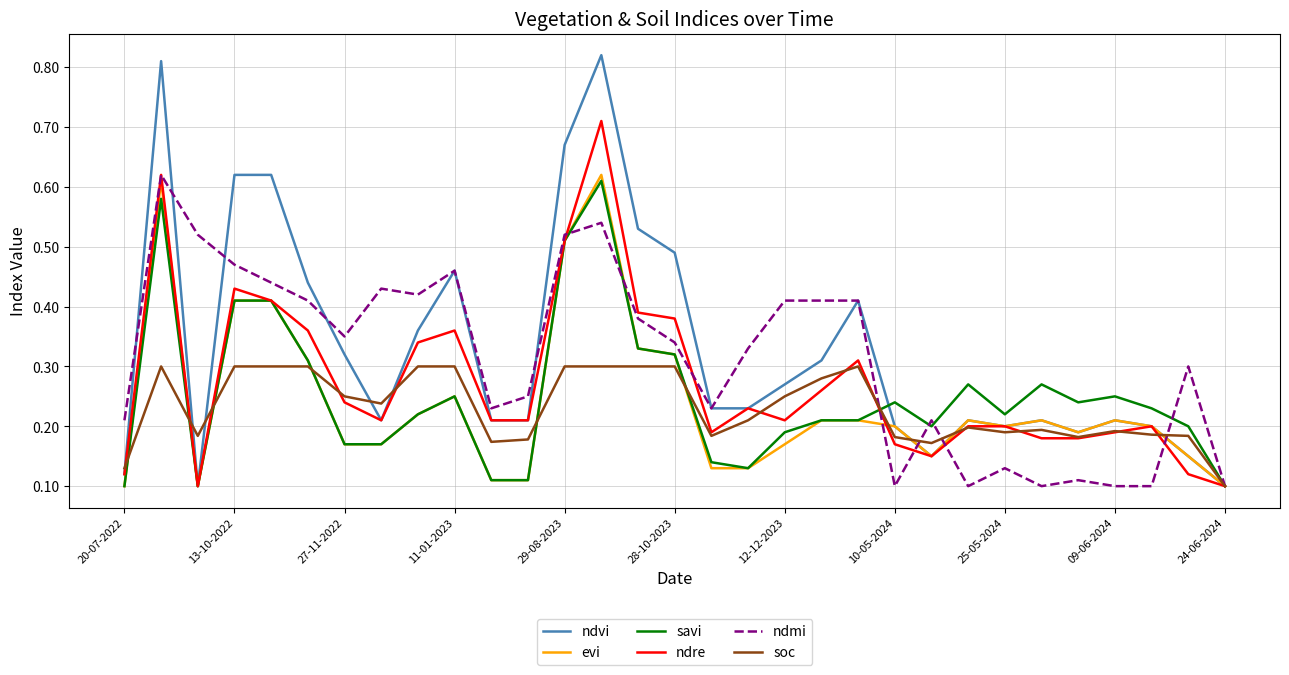

How many times do evi and soc cross each other?

10